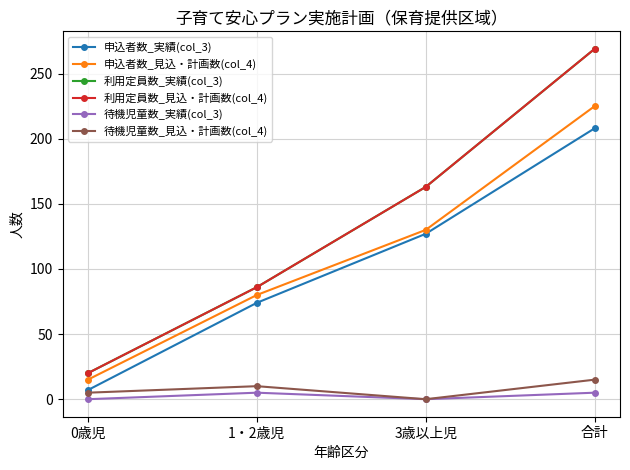

Reading right to left, list all the values displayed in this chart.

申込者数_実績(col_3): 合計=208	3歳以上児=127	1・2歳児=74	0歳児=7
申込者数_見込・計画数(col_4): 合計=225	3歳以上児=130	1・2歳児=80	0歳児=15
利用定員数_実績(col_3): 合計=269	3歳以上児=163	1・2歳児=86	0歳児=20
利用定員数_見込・計画数(col_4): 合計=269	3歳以上児=163	1・2歳児=86	0歳児=20
待機児童数_実績(col_3): 合計=5	3歳以上児=0	1・2歳児=5	0歳児=0
待機児童数_見込・計画数(col_4): 合計=15	3歳以上児=0	1・2歳児=10	0歳児=5